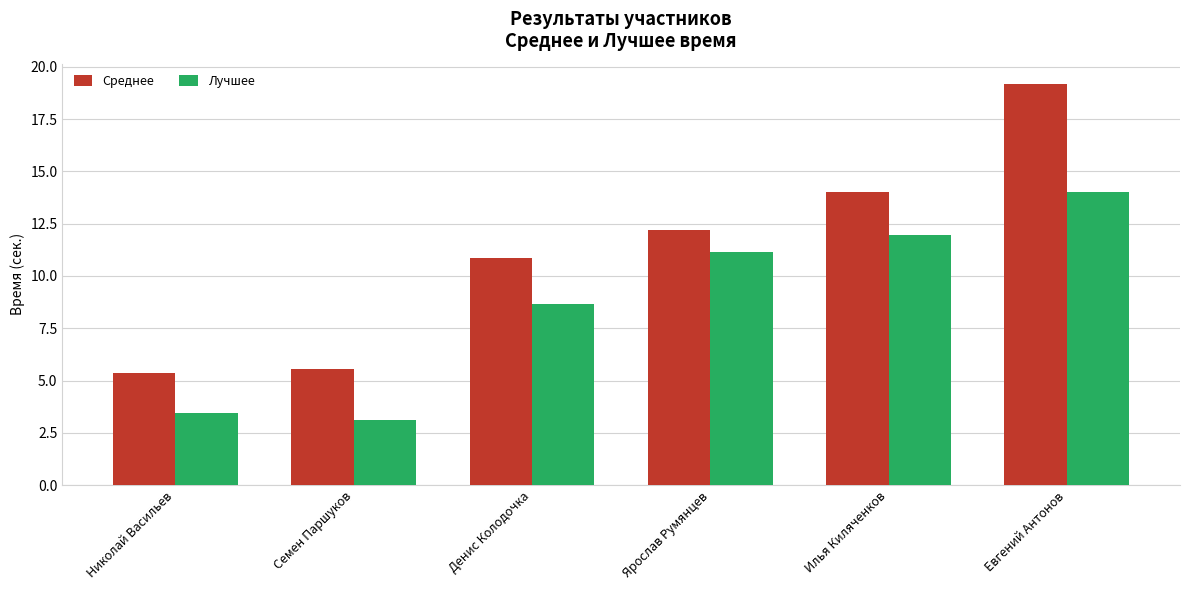

Which series changed the most between Ярослав Румянцев and Илья Киляченков?

Среднее